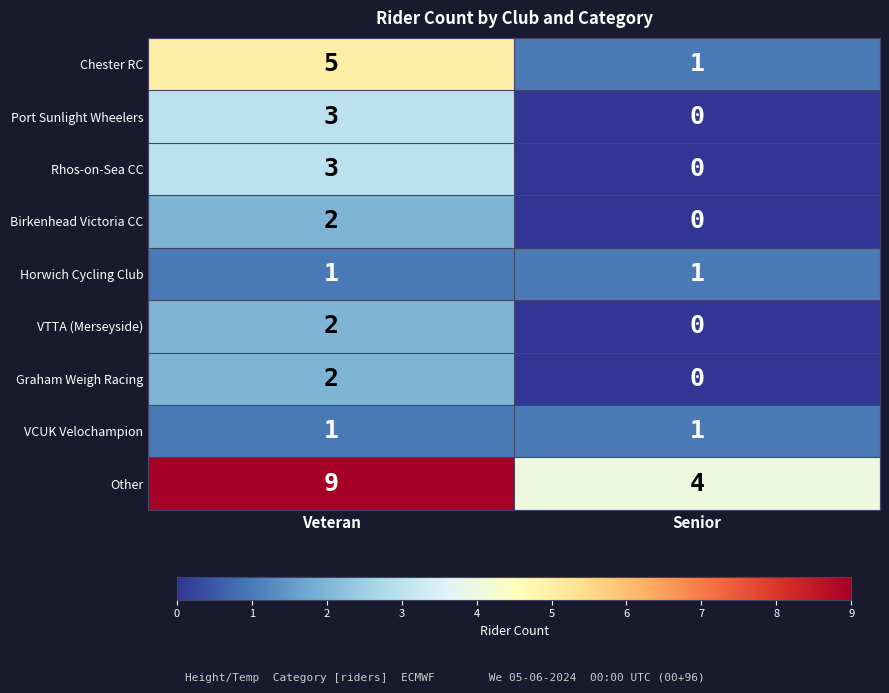

How many data points does each series have?

2